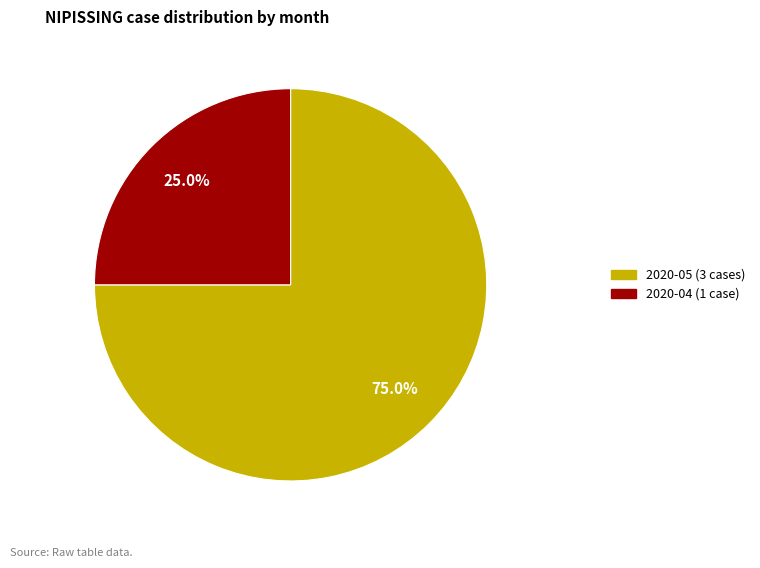

Is there any slice that represents more than half of the pie?

Yes